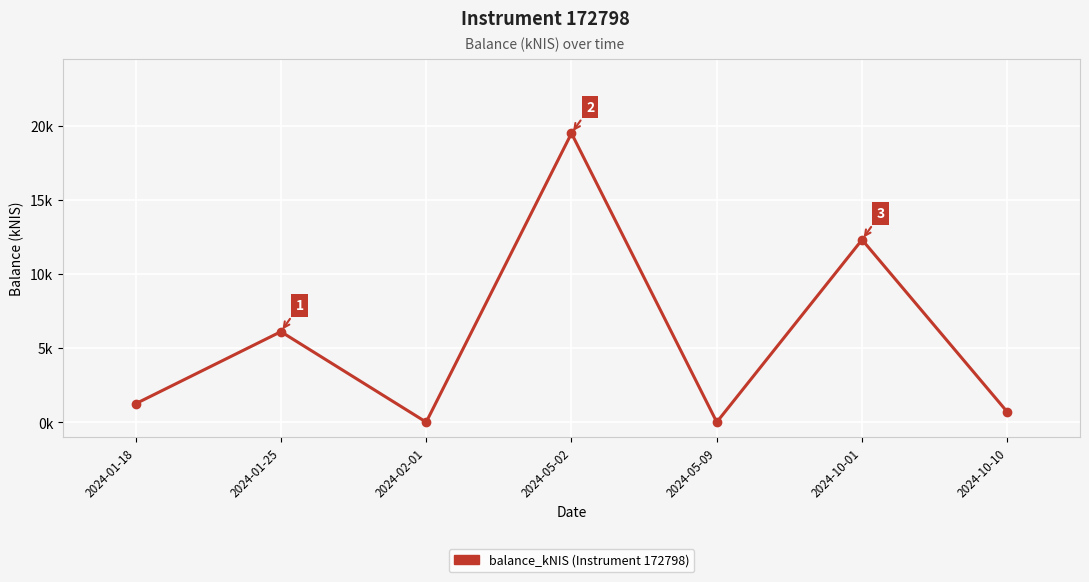

Reading left to right, extract all data points from this chart.

1.2	6.1	0.0	19.5	0.0	12.3	0.7